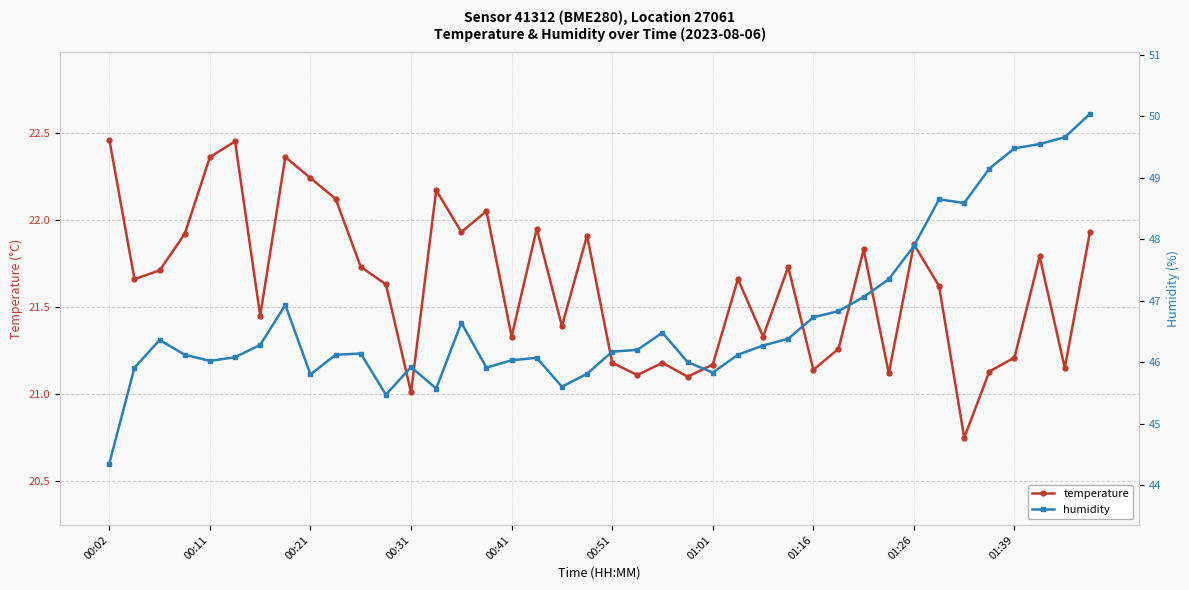

Which series has the largest total across all categories?

humidity